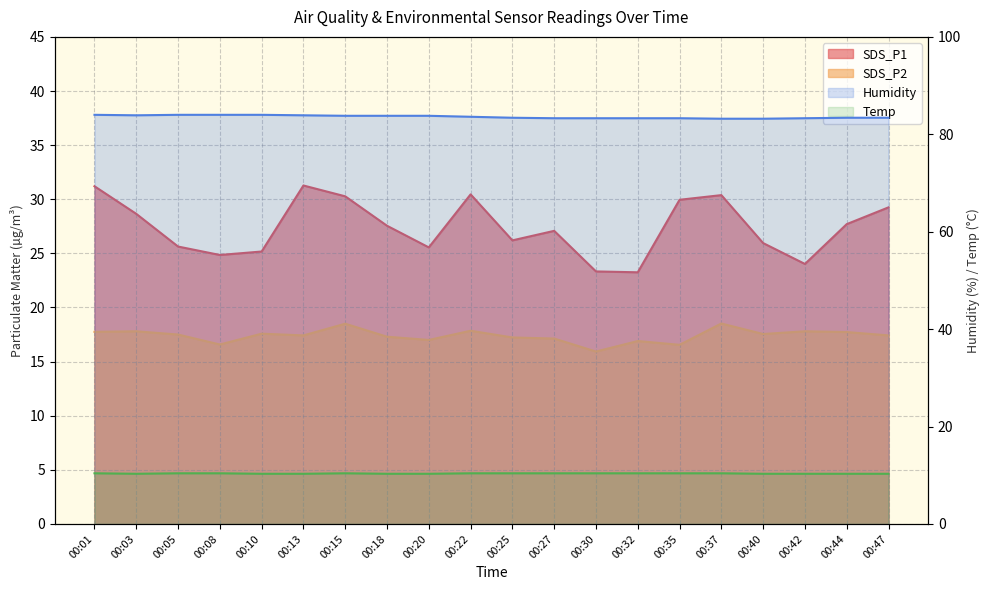

Between 00:25 and 00:47, which series saw the biggest shift?

SDS_P1